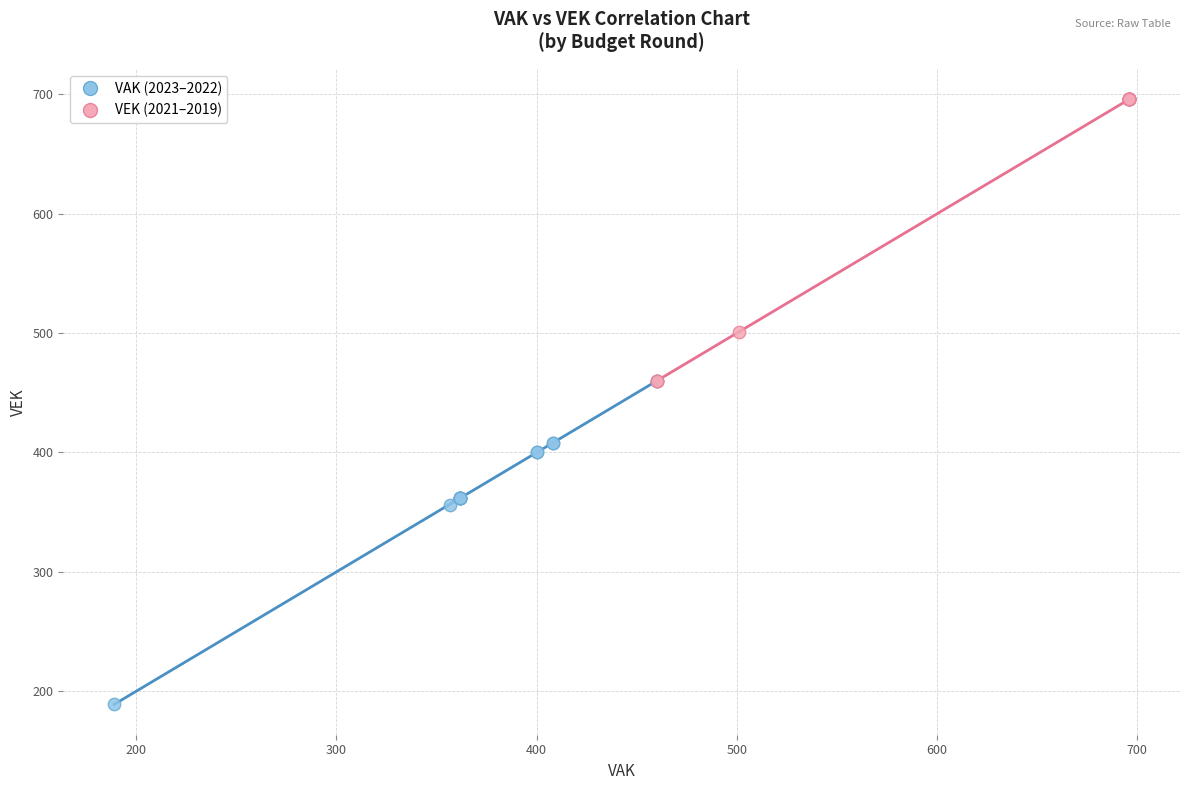

What are all the series names shown in the legend?

VAK (2023–2022), VEK (2021–2019)